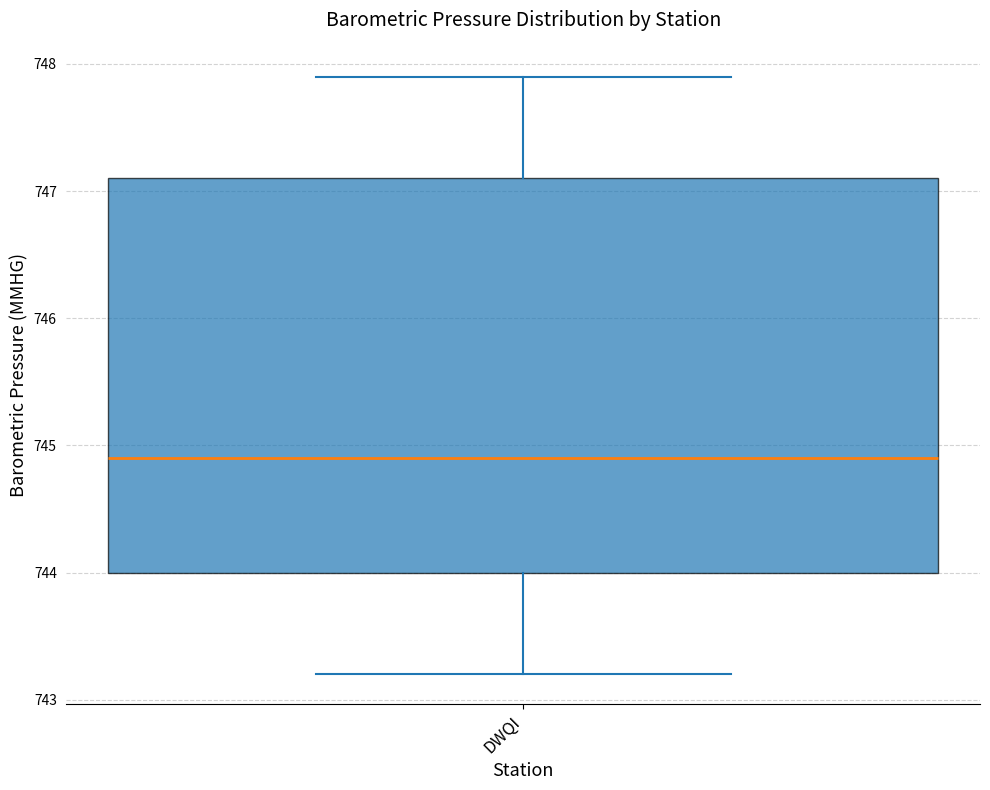

Read this box plot against the y-axis: the position of the median line, the range covered by the box, and the ends of both whiskers. The values are not printed on the chart, so give them approximately, as read against the axis.

median 744.9, box 744.0 to 747.1, whiskers 743.2 to 747.9